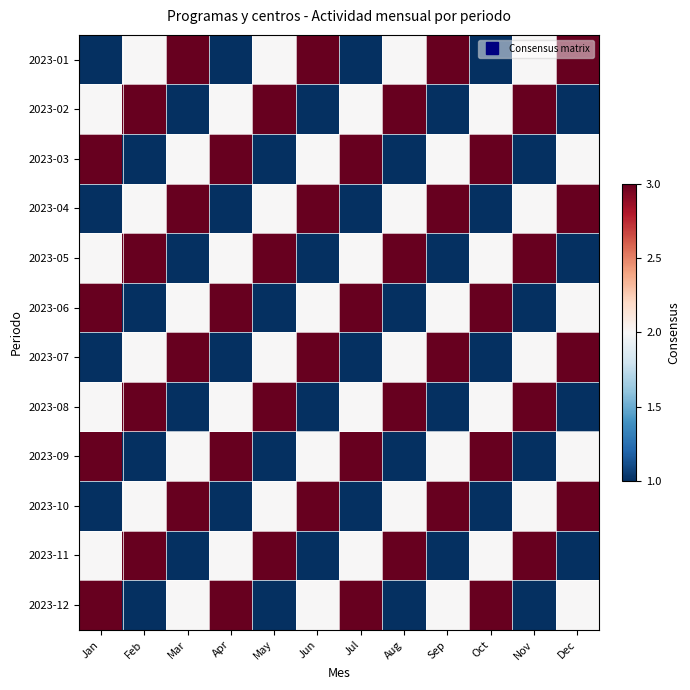

Reading right to left, list all the values displayed in this chart.

2023-01: Dec=3	Nov=2	Oct=1	Sep=3	Aug=2	Jul=1	Jun=3	May=2	Apr=1	Mar=3	Feb=2	Jan=1
2023-02: Dec=1	Nov=3	Oct=2	Sep=1	Aug=3	Jul=2	Jun=1	May=3	Apr=2	Mar=1	Feb=3	Jan=2
2023-03: Dec=2	Nov=1	Oct=3	Sep=2	Aug=1	Jul=3	Jun=2	May=1	Apr=3	Mar=2	Feb=1	Jan=3
2023-04: Dec=3	Nov=2	Oct=1	Sep=3	Aug=2	Jul=1	Jun=3	May=2	Apr=1	Mar=3	Feb=2	Jan=1
2023-05: Dec=1	Nov=3	Oct=2	Sep=1	Aug=3	Jul=2	Jun=1	May=3	Apr=2	Mar=1	Feb=3	Jan=2
2023-06: Dec=2	Nov=1	Oct=3	Sep=2	Aug=1	Jul=3	Jun=2	May=1	Apr=3	Mar=2	Feb=1	Jan=3
2023-07: Dec=3	Nov=2	Oct=1	Sep=3	Aug=2	Jul=1	Jun=3	May=2	Apr=1	Mar=3	Feb=2	Jan=1
2023-08: Dec=1	Nov=3	Oct=2	Sep=1	Aug=3	Jul=2	Jun=1	May=3	Apr=2	Mar=1	Feb=3	Jan=2
2023-09: Dec=2	Nov=1	Oct=3	Sep=2	Aug=1	Jul=3	Jun=2	May=1	Apr=3	Mar=2	Feb=1	Jan=3
2023-10: Dec=3	Nov=2	Oct=1	Sep=3	Aug=2	Jul=1	Jun=3	May=2	Apr=1	Mar=3	Feb=2	Jan=1
2023-11: Dec=1	Nov=3	Oct=2	Sep=1	Aug=3	Jul=2	Jun=1	May=3	Apr=2	Mar=1	Feb=3	Jan=2
2023-12: Dec=2	Nov=1	Oct=3	Sep=2	Aug=1	Jul=3	Jun=2	May=1	Apr=3	Mar=2	Feb=1	Jan=3